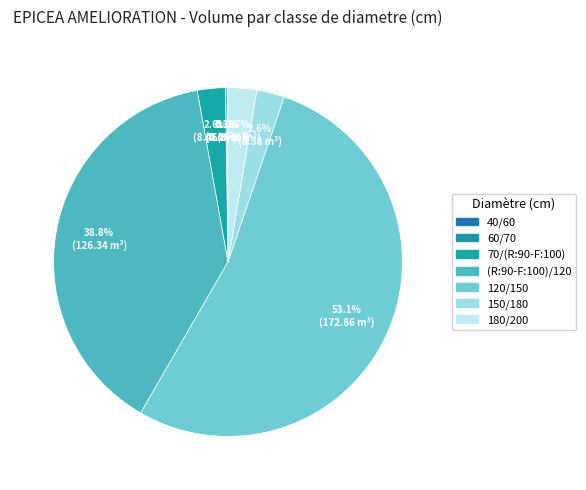

What percentage is NOT represented by 70/(R:90-F:100)?

97.4%